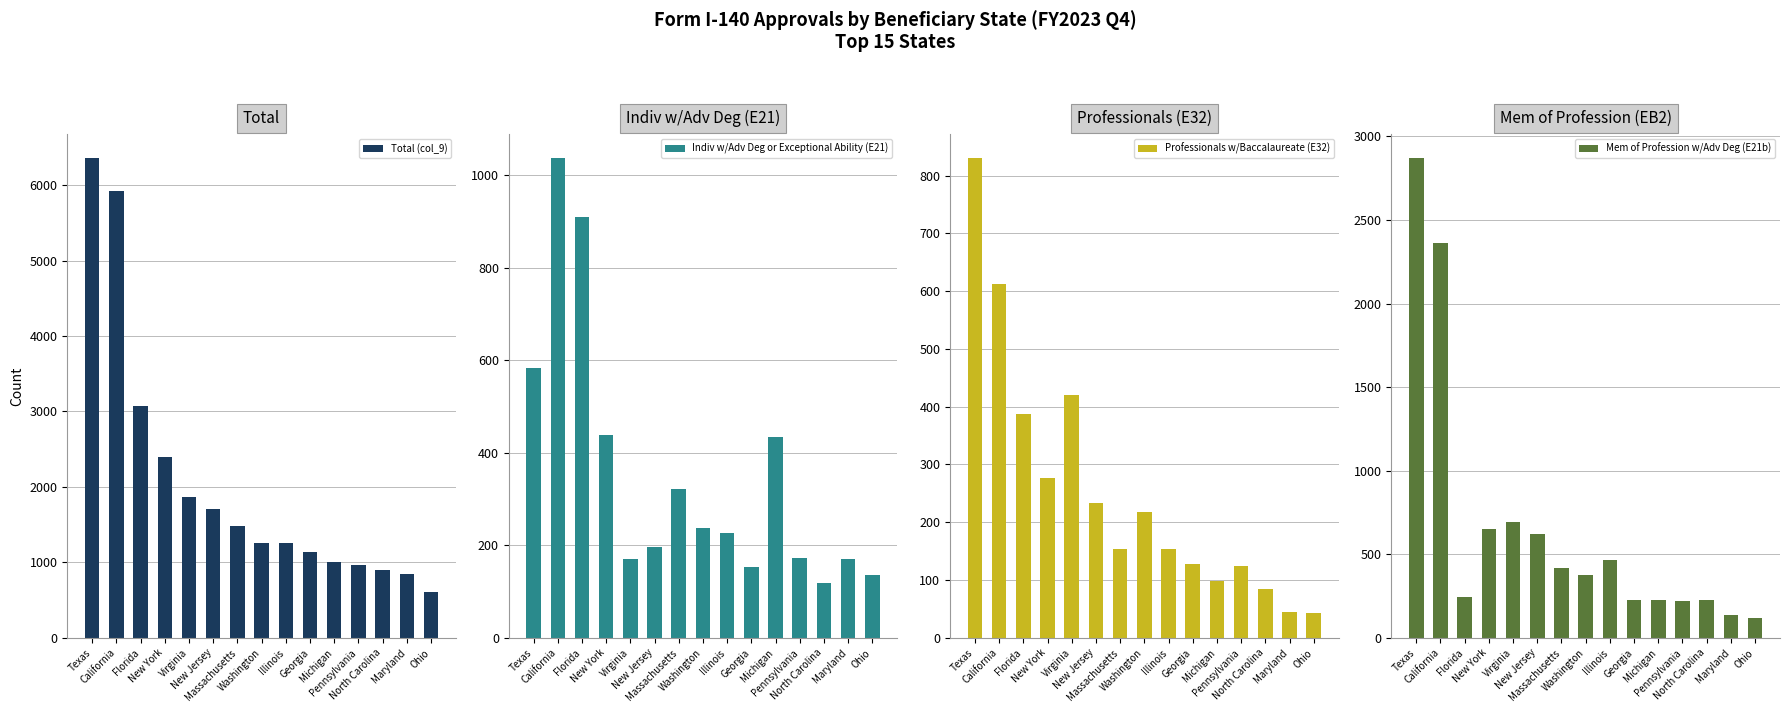

What is the sum of all Mem of Profession w/Adv Deg (E21b) values?

9857